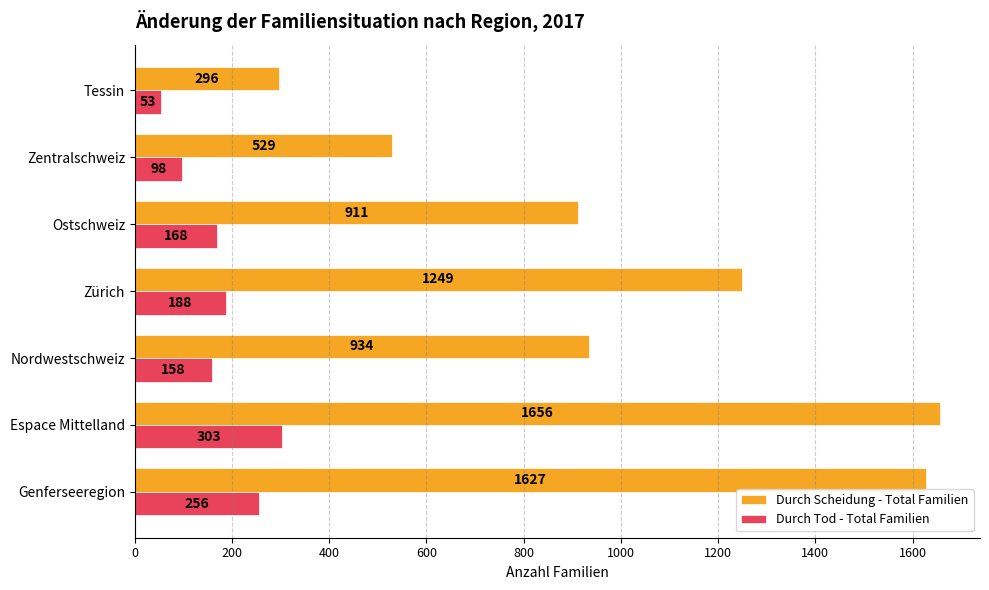

Which series has the widest spread of values?

Durch Scheidung - Total Familien